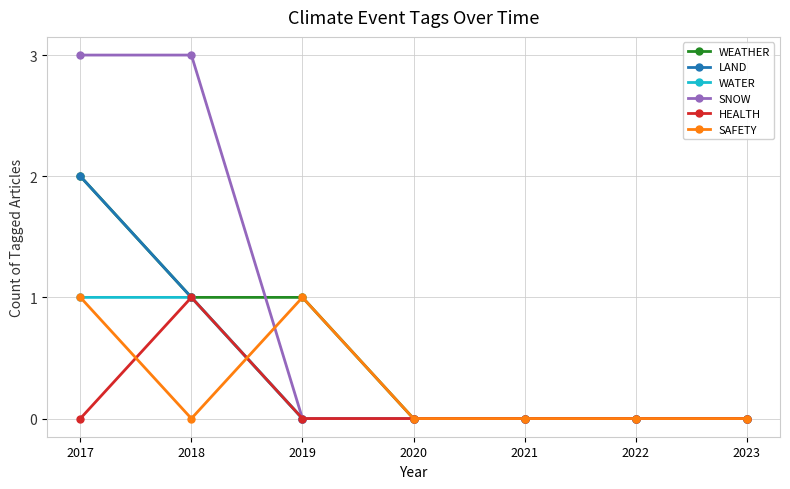

At how many categories does at least one series exceed 2?

2